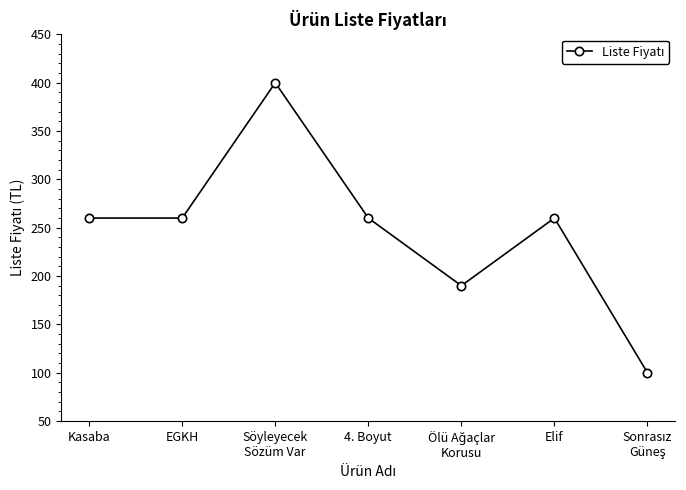

True or false: there are more than 2 points higher than both neighbors.

False